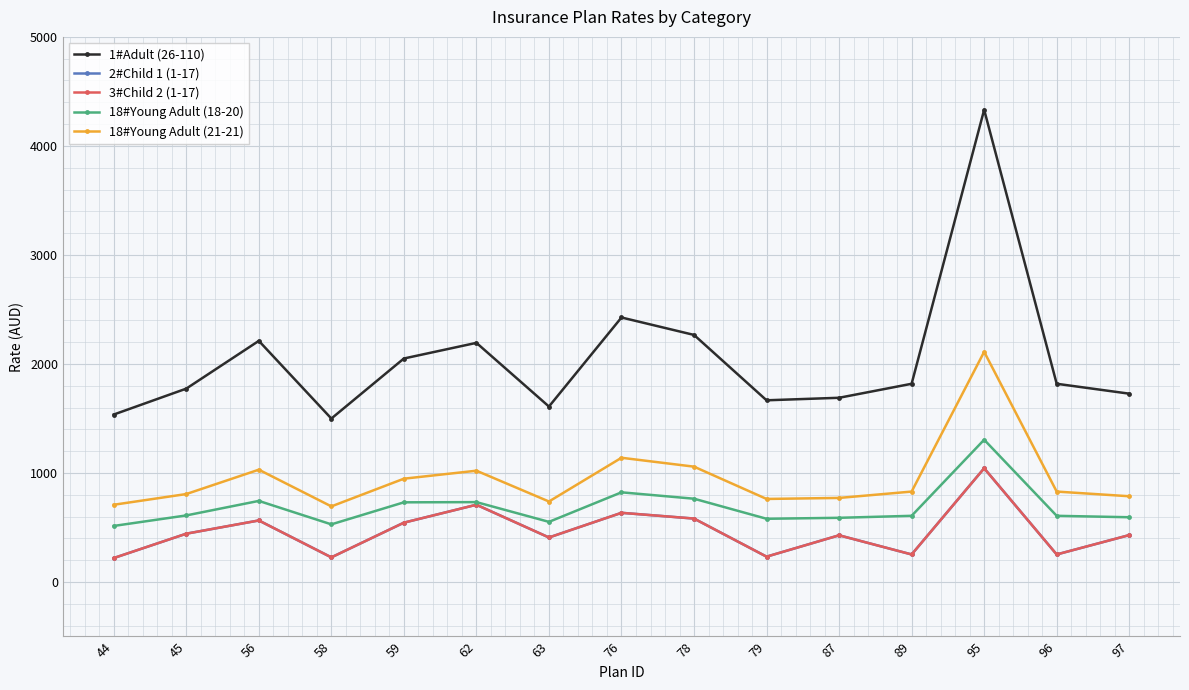

In 3#Child 2 (1-17), how many points are lower than both neighbors (excluding endpoints)?

5